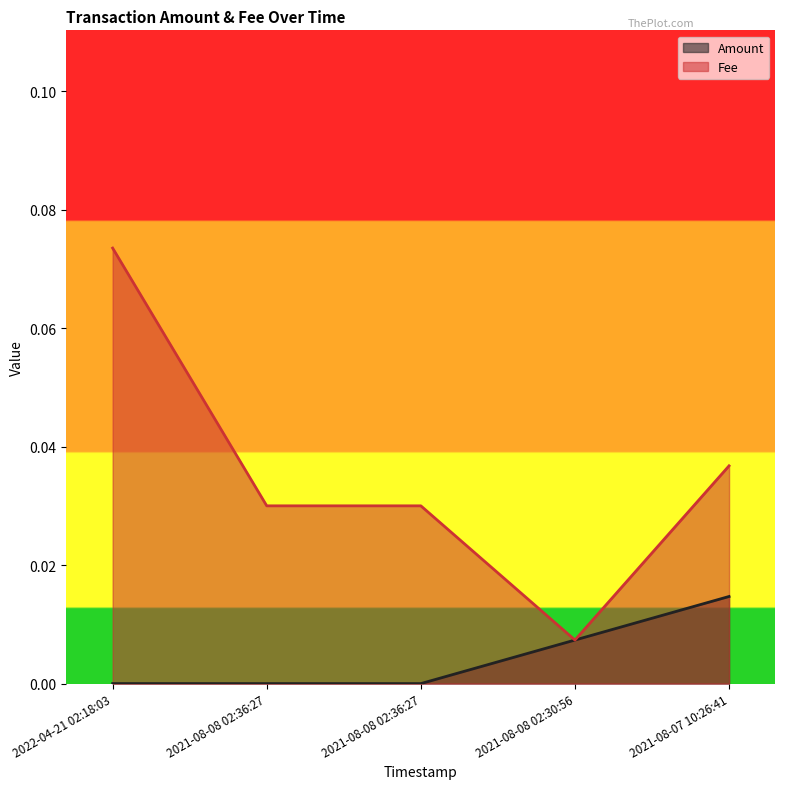

Where is the first local minimum for Fee?

2021-08-08 02:30:56